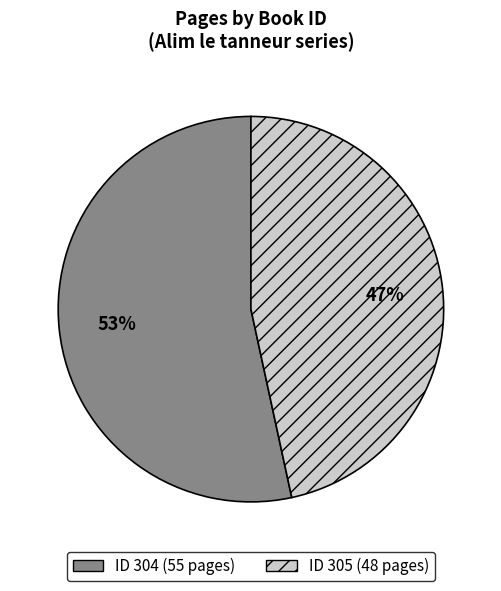

Count the number of slices in the pie.

2